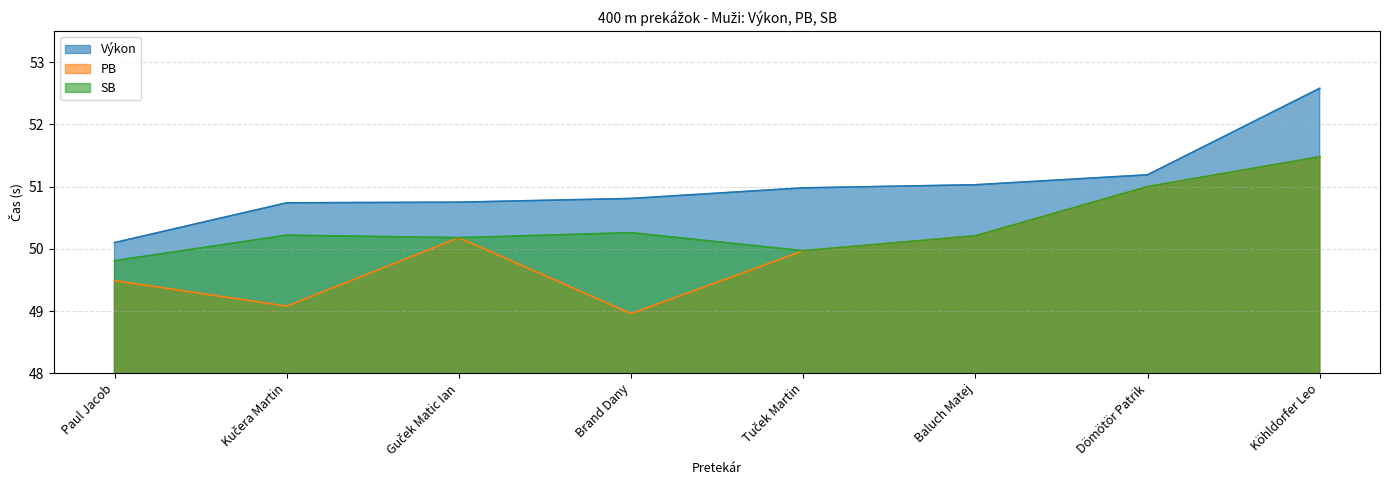

Between Guček Matic Ian and Tuček Martin, which is larger?

Tuček Martin